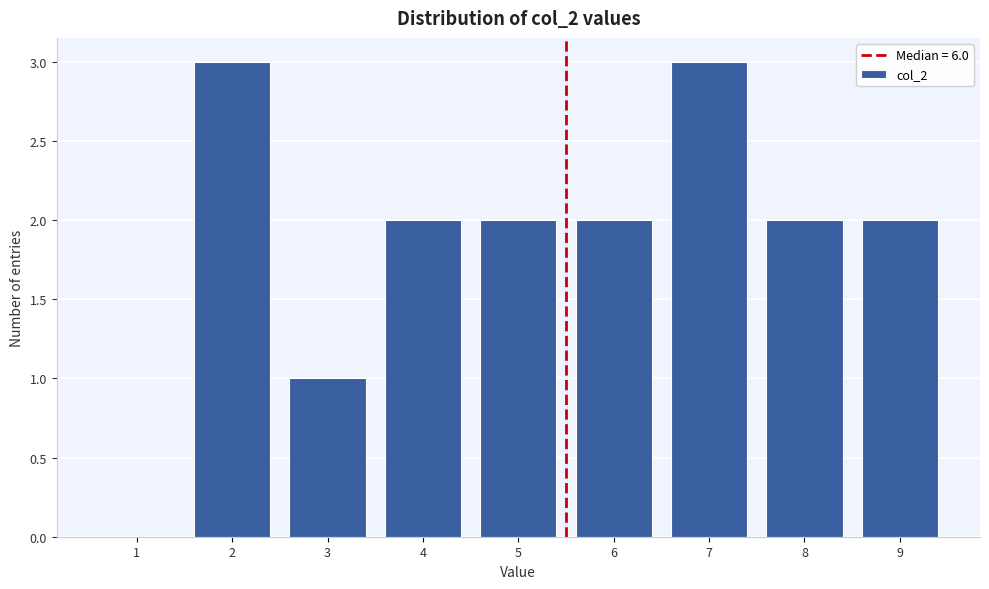

Reading left to right, transcribe all the data shown in this chart.

1=0	2=3	3=1	4=2	5=2	6=2	7=3	8=2	9=2